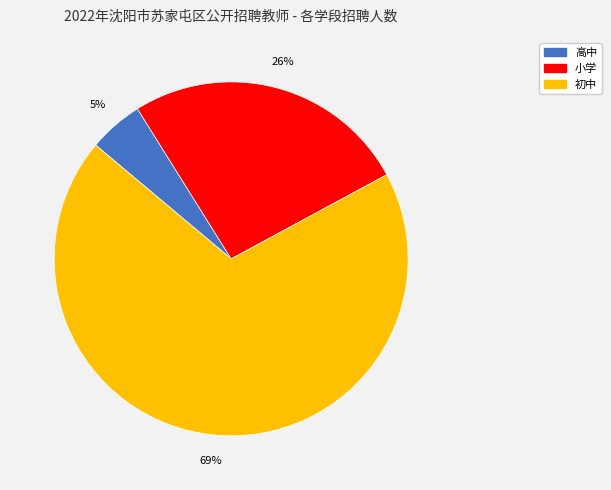

Is there a majority slice in this chart?

Yes